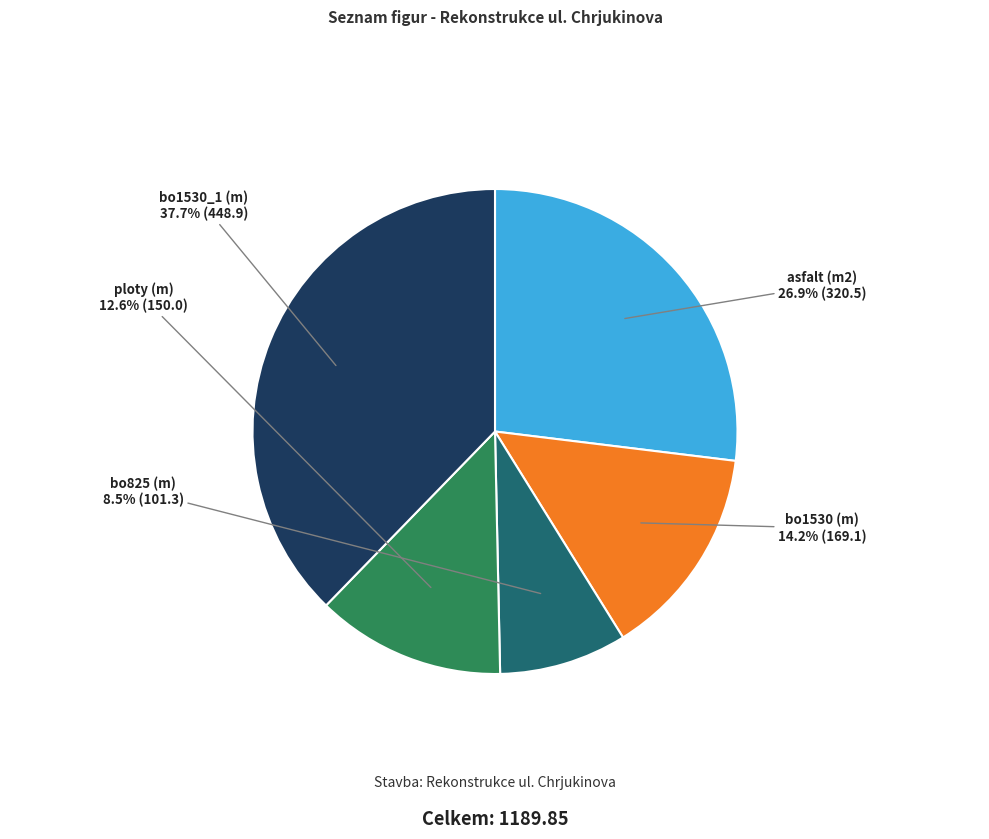

Is there a majority slice in this chart?

No